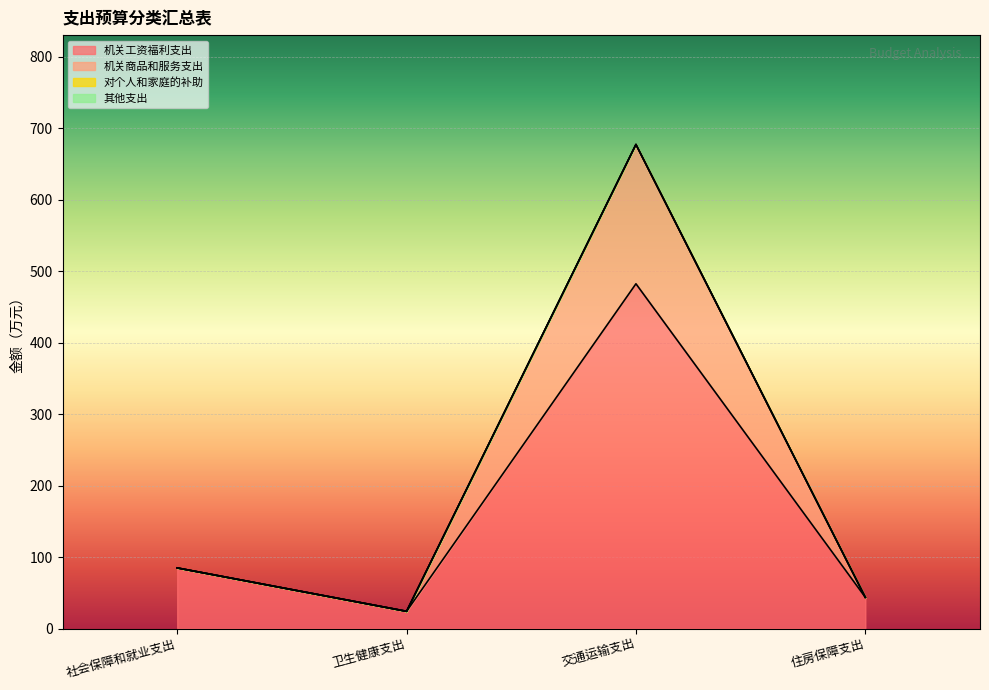

How many lines are shown in the chart?

2